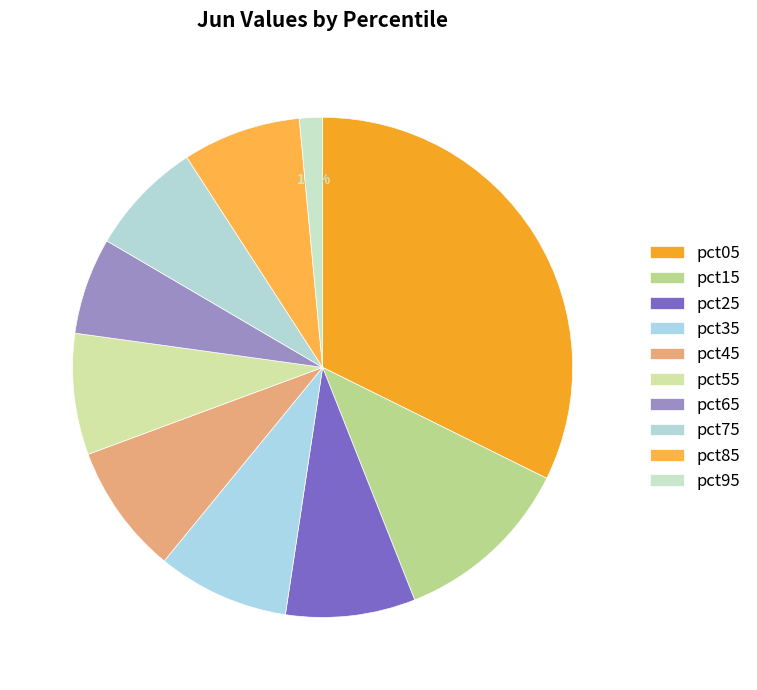

What is the smallest slice in the pie chart?

pct95